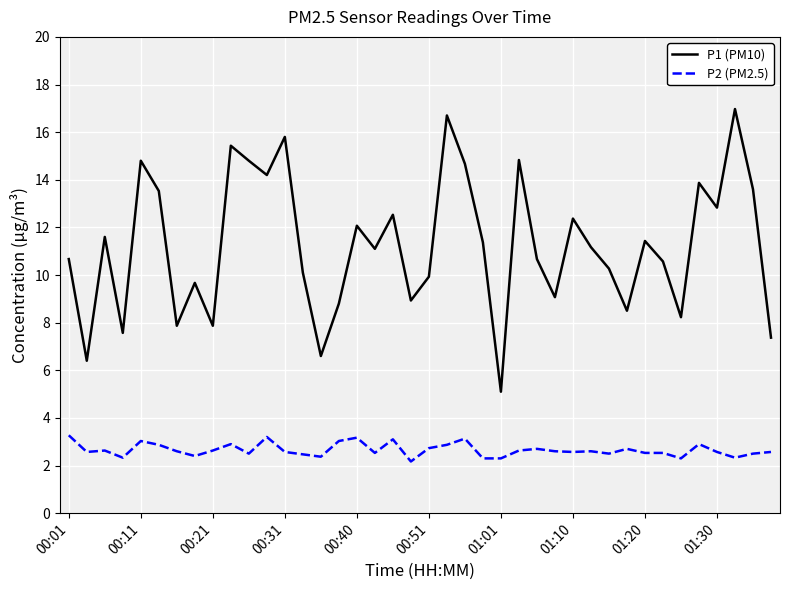

Which series has the largest range (max minus min)?

P1 (PM10)